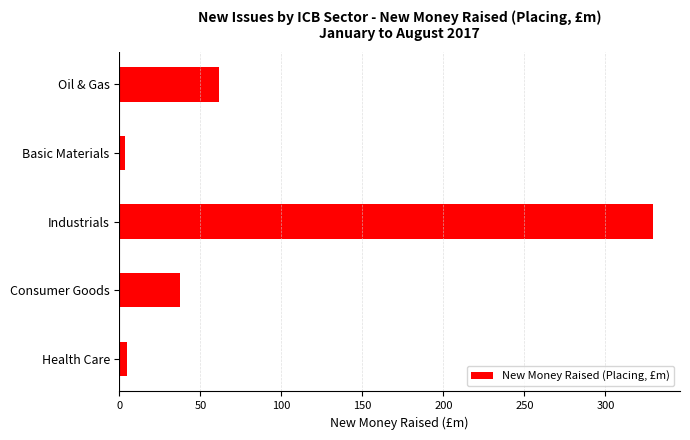

What is the sum of all values?

436.0